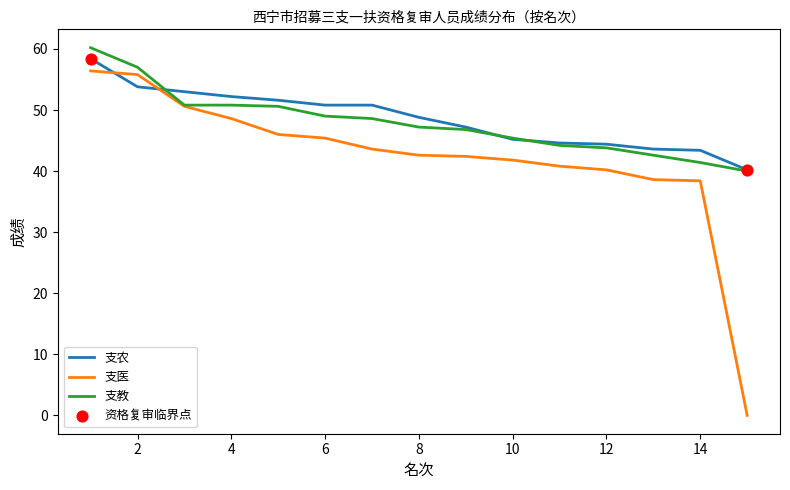

At how many categories does at least one series exceed 29?

15